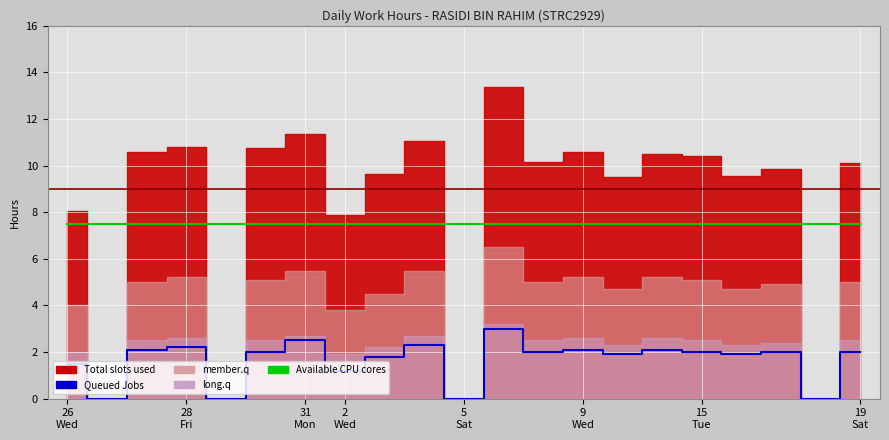

True or false: Available CPU cores and Queued Jobs intersect in this chart.

False